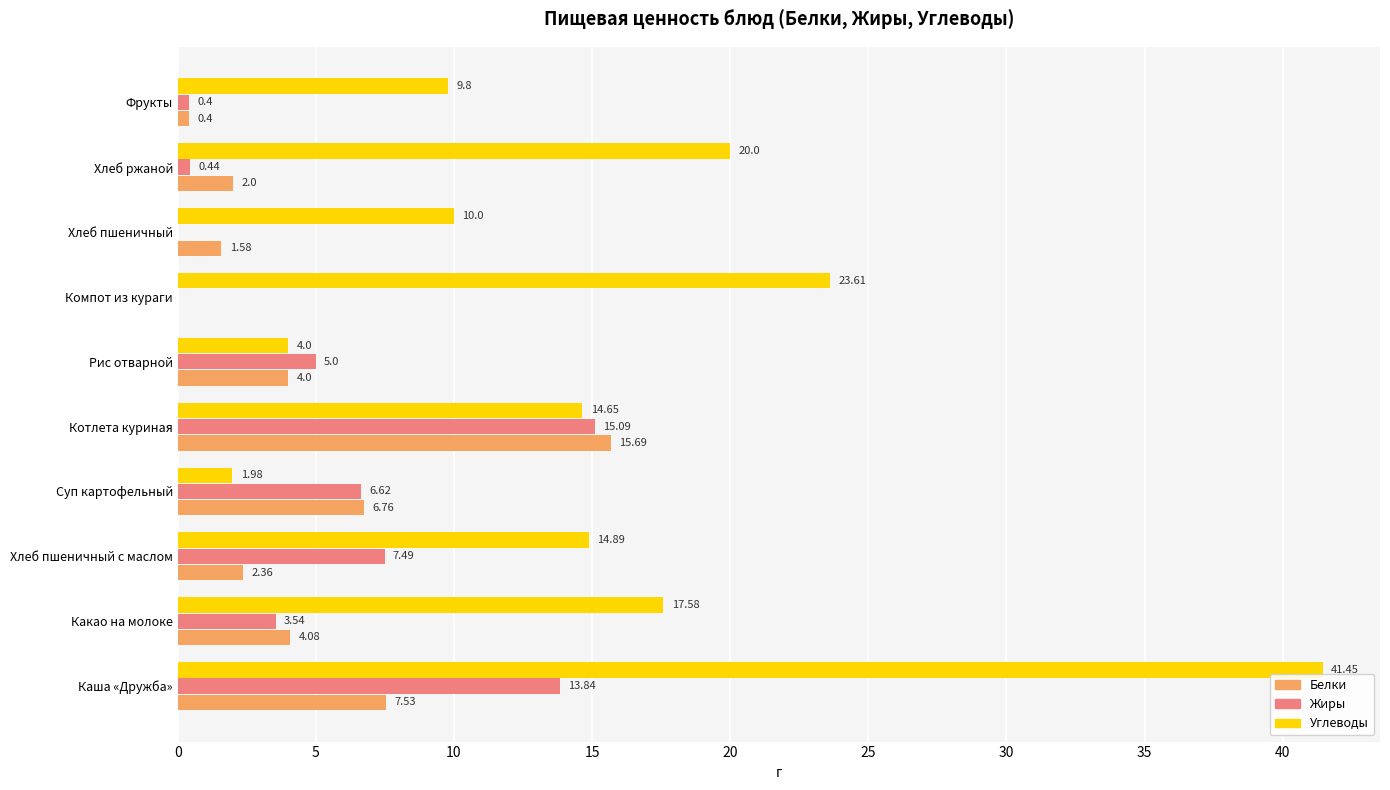

At which label is Белки closest to 7?

Суп картофельный